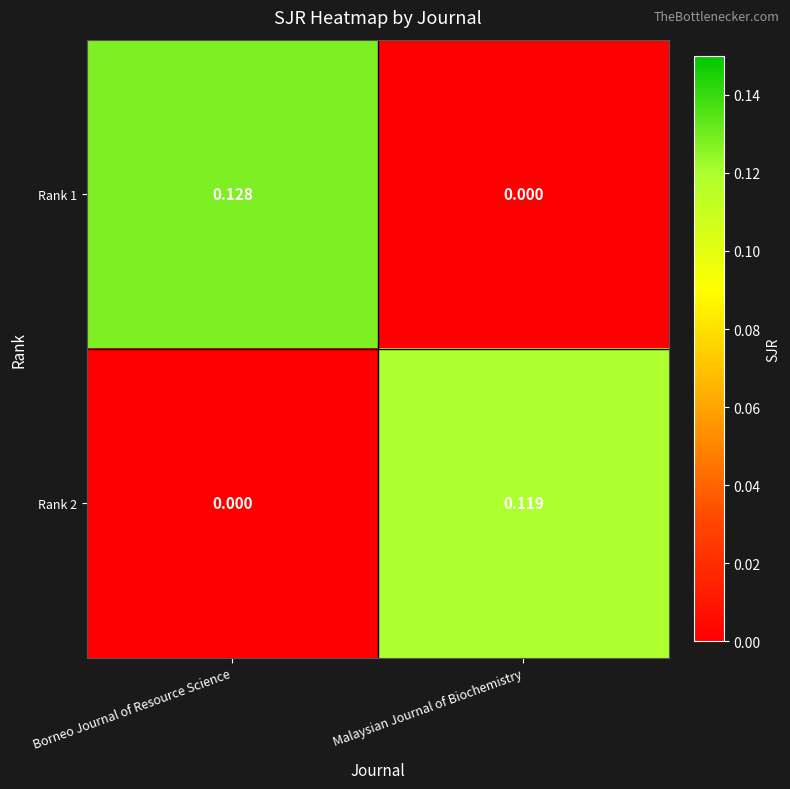

Which category has the highest value across all series?

Borneo Journal of Resource Science